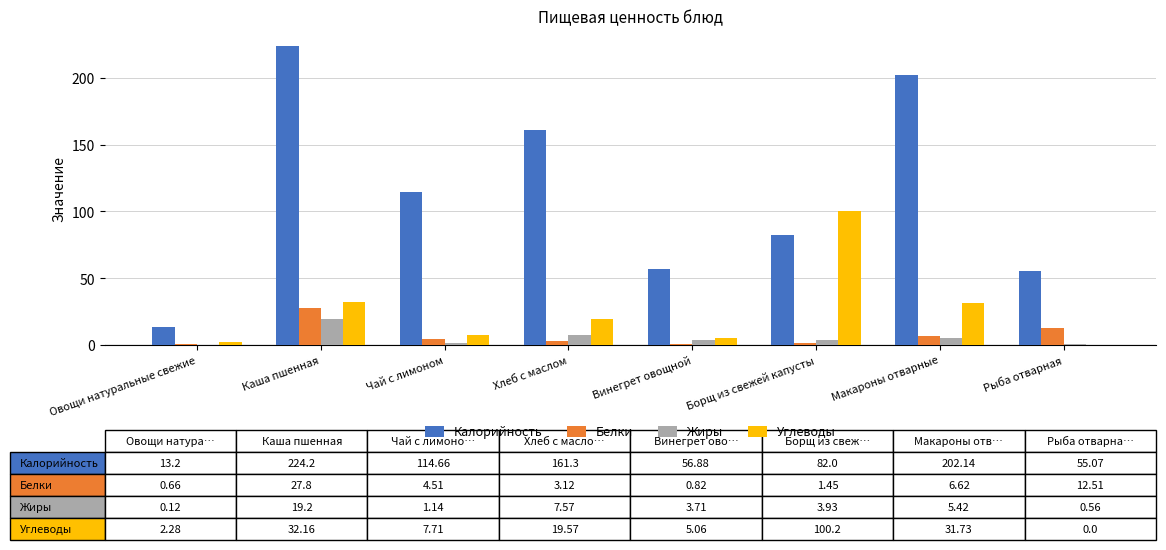

What is the highest value of the Калорийность series?

224.2